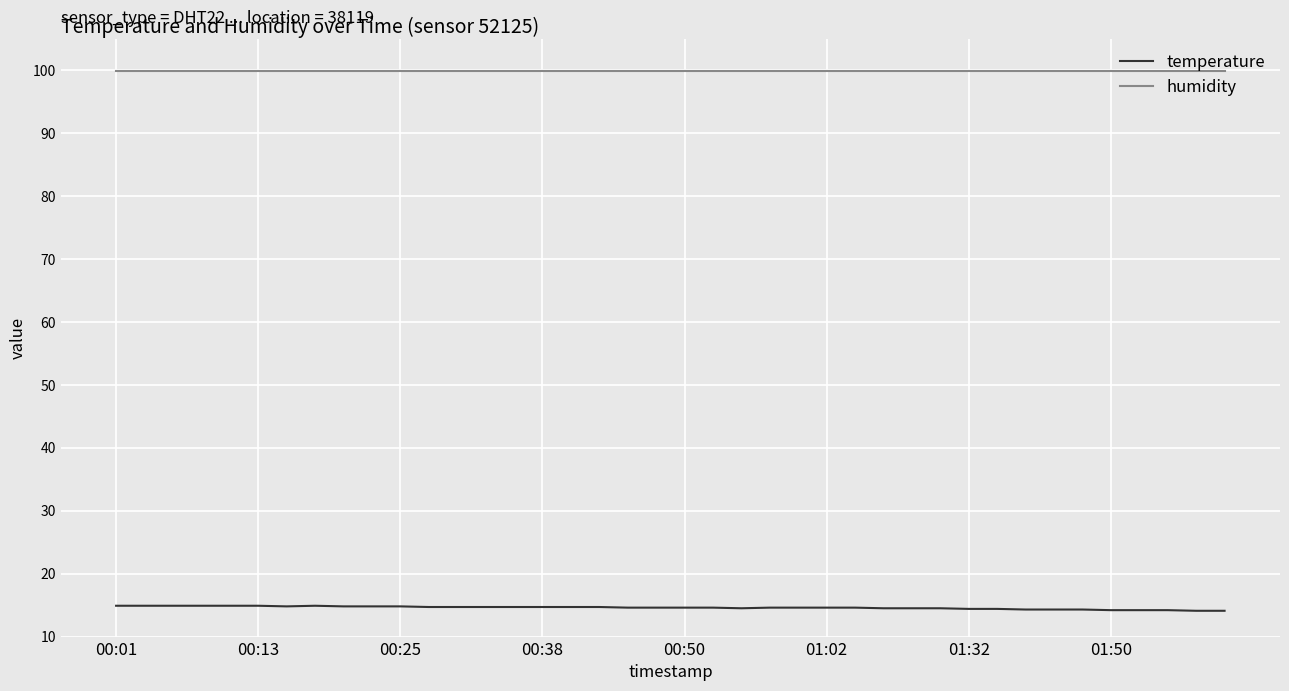

Count the temperature values in the range 14 to 15.

40